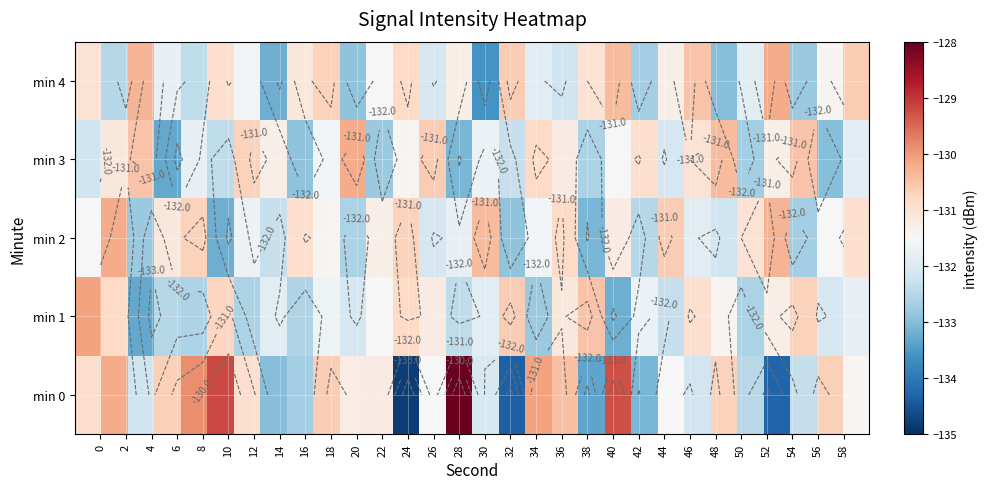

What is the difference between the second highest and minimum values in the min 2 series?

2.9